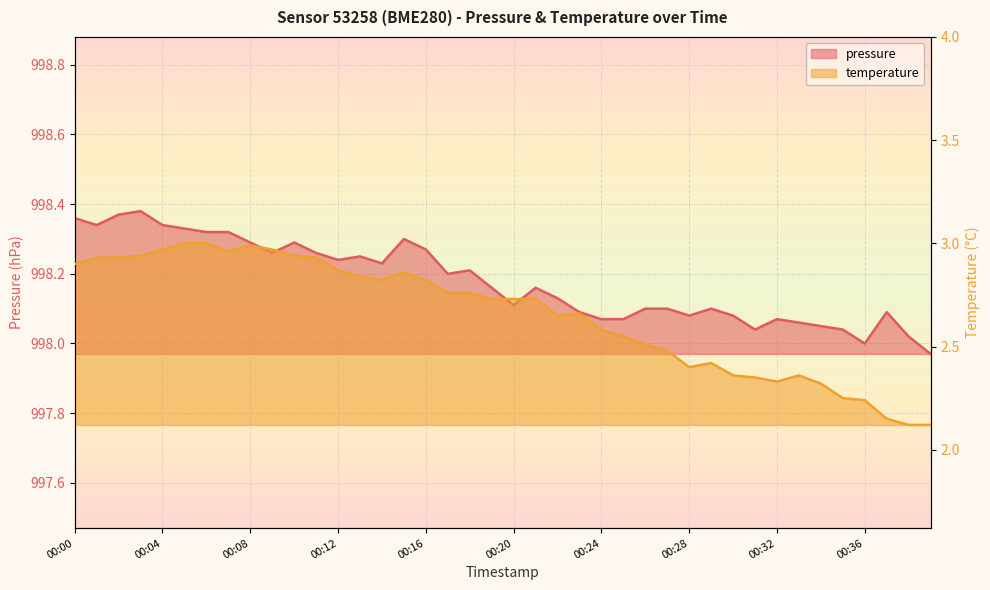

What is the smallest value displayed?

2.1